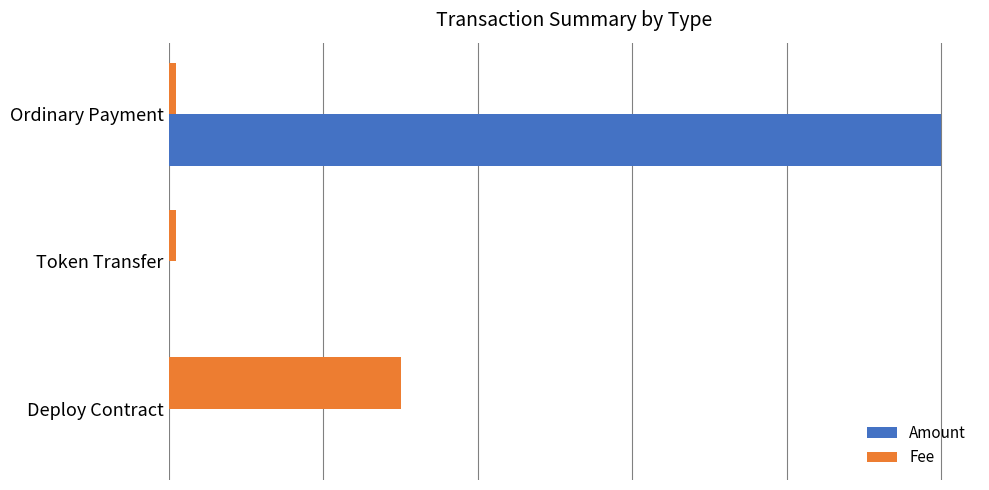

Which series has the widest spread of values?

Amount